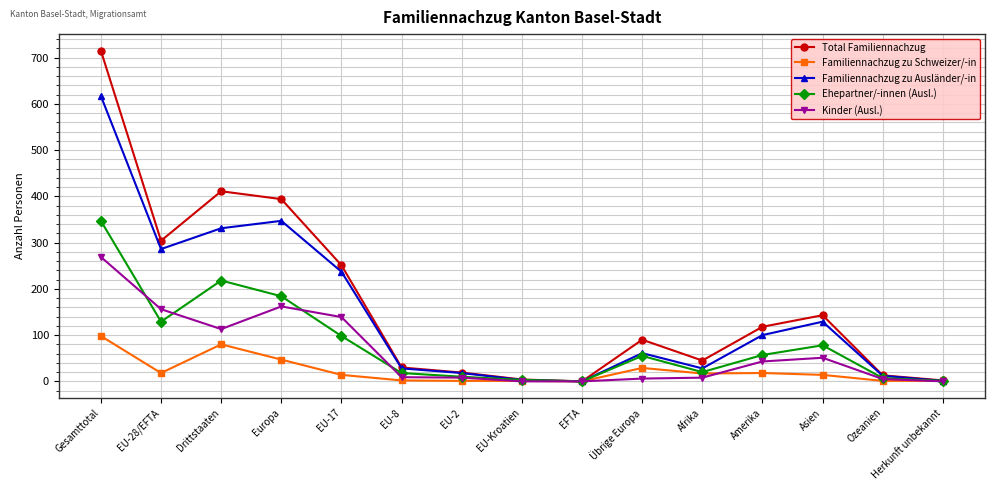

Is the value of Total Familiennachzug at Drittstaaten greater than the value of Familiennachzug zu Schweizer/-in at EU-Kroatien?

Yes